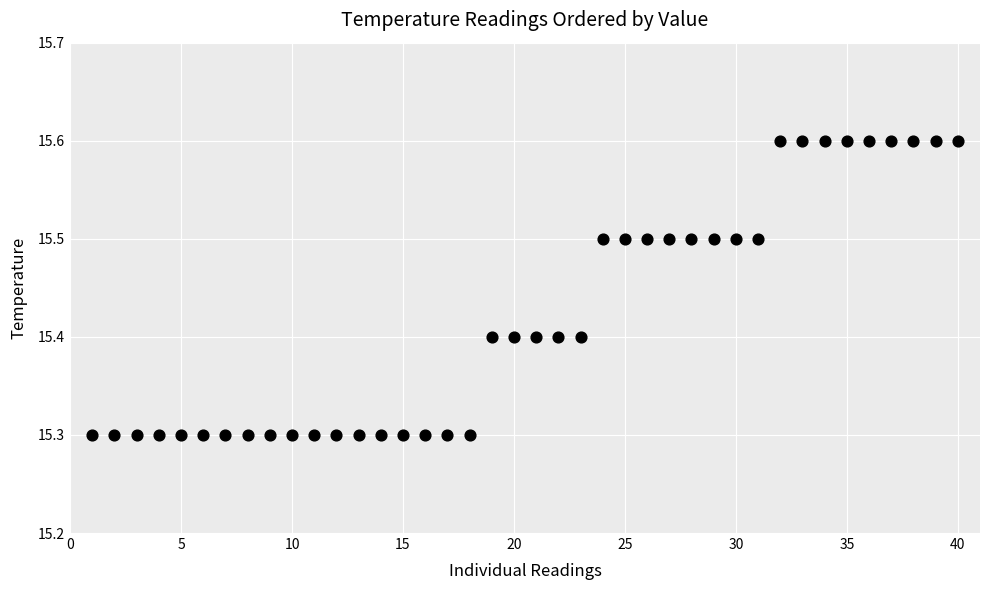

What is the range of Y values (max minus min)?

0.3